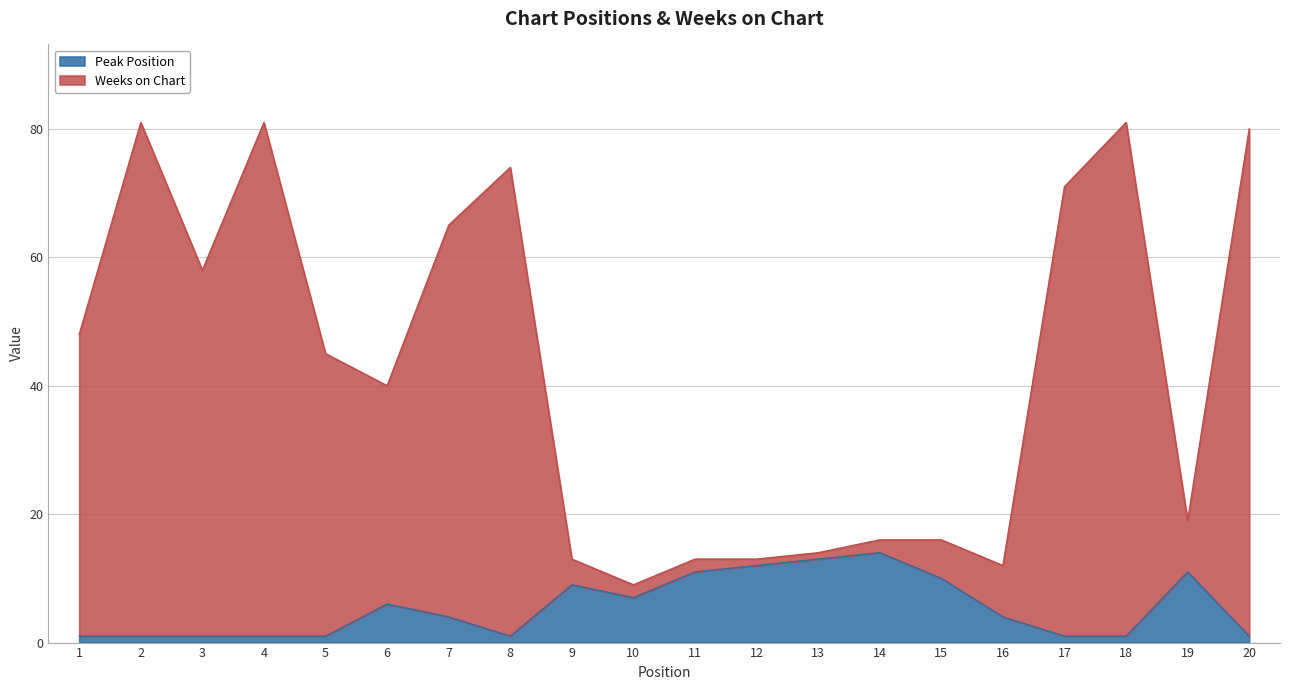

What is the total value across all series at 15?

26